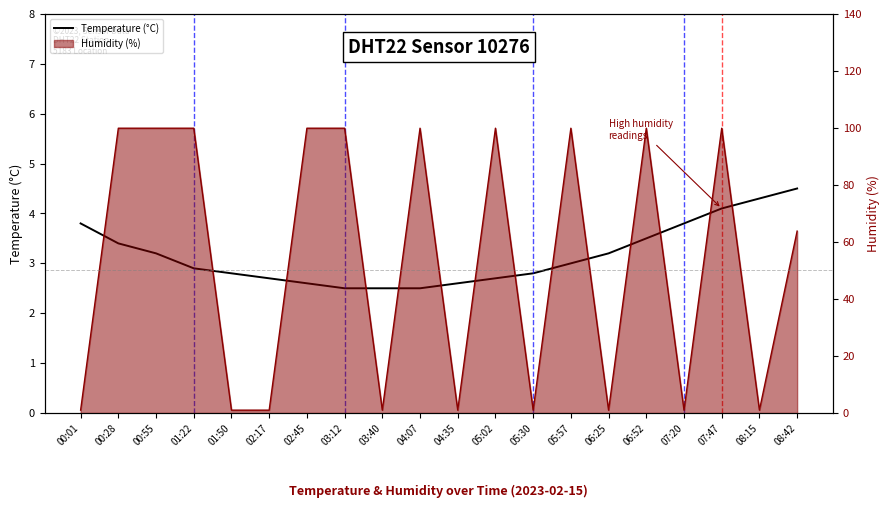

Where is Humidity (%) nearest to the value 50?

08:42